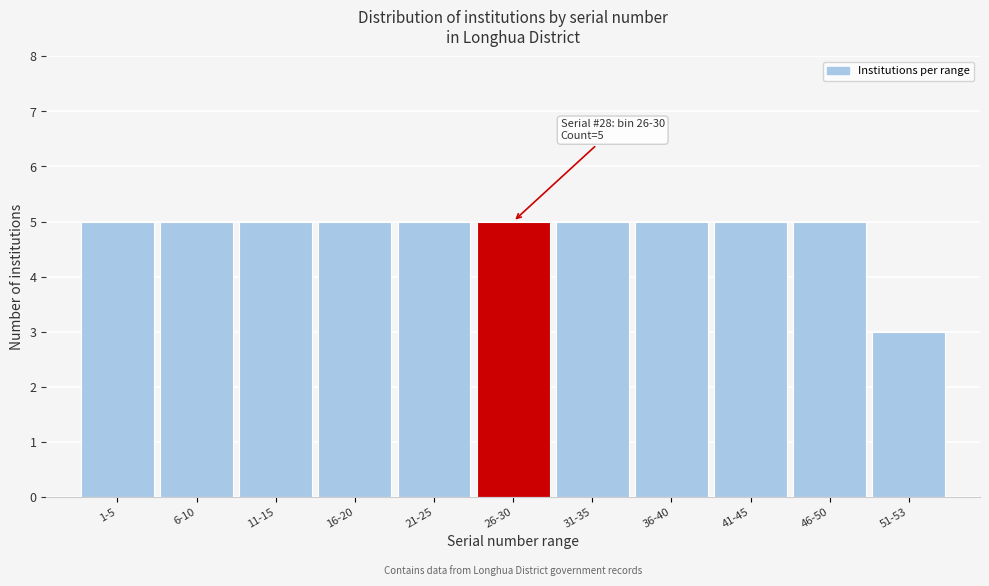

Reading left to right, list all the values displayed in this chart.

5	5	5	5	5	5	5	5	5	5	3